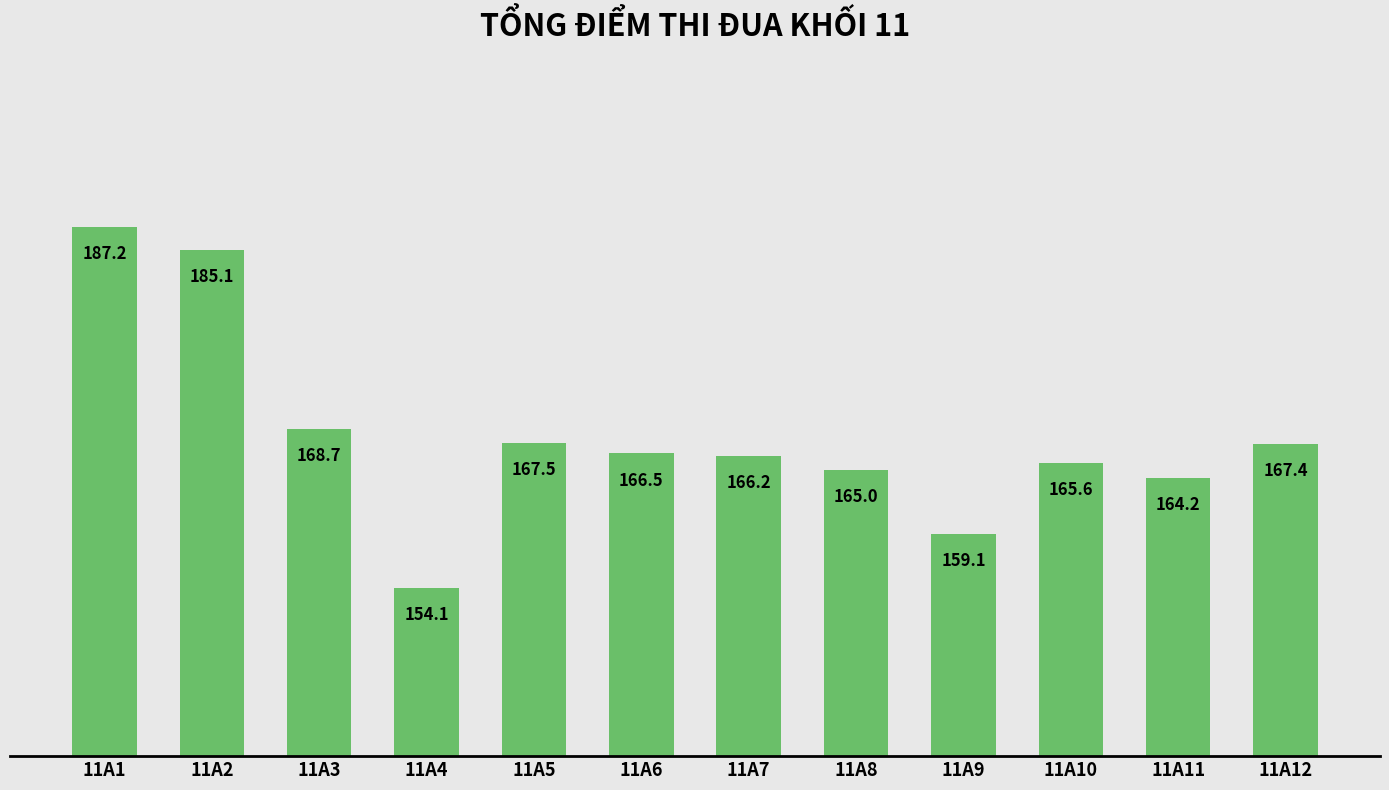

At which category does the chart reach its minimum across all series?

11A4